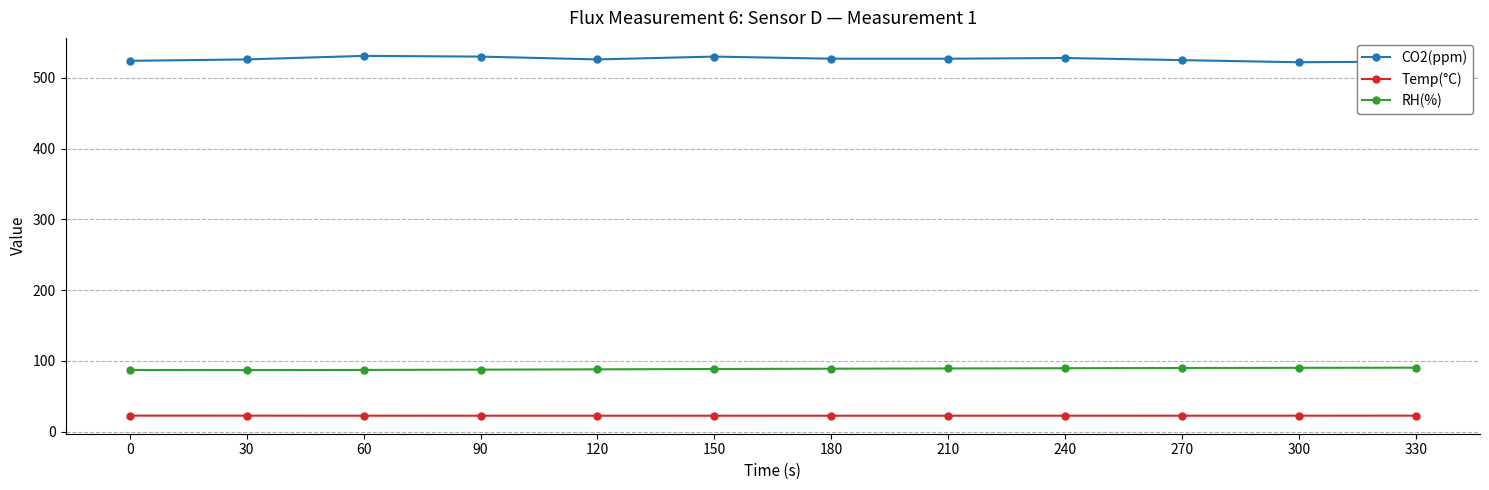

List the series in order of their peak value, lowest first.

Temp(°C), RH(%), CO2(ppm)